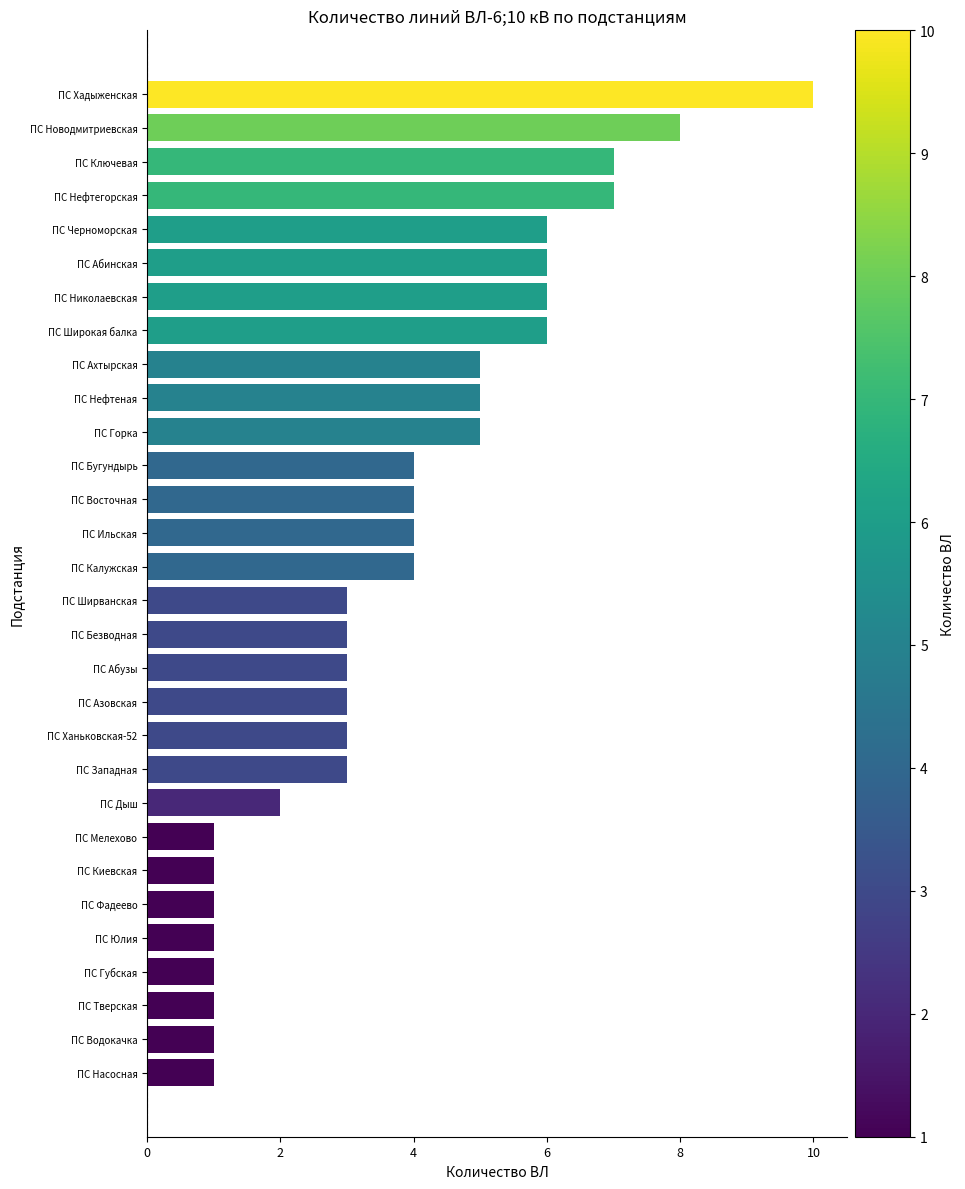

What is the sum of all values?

115